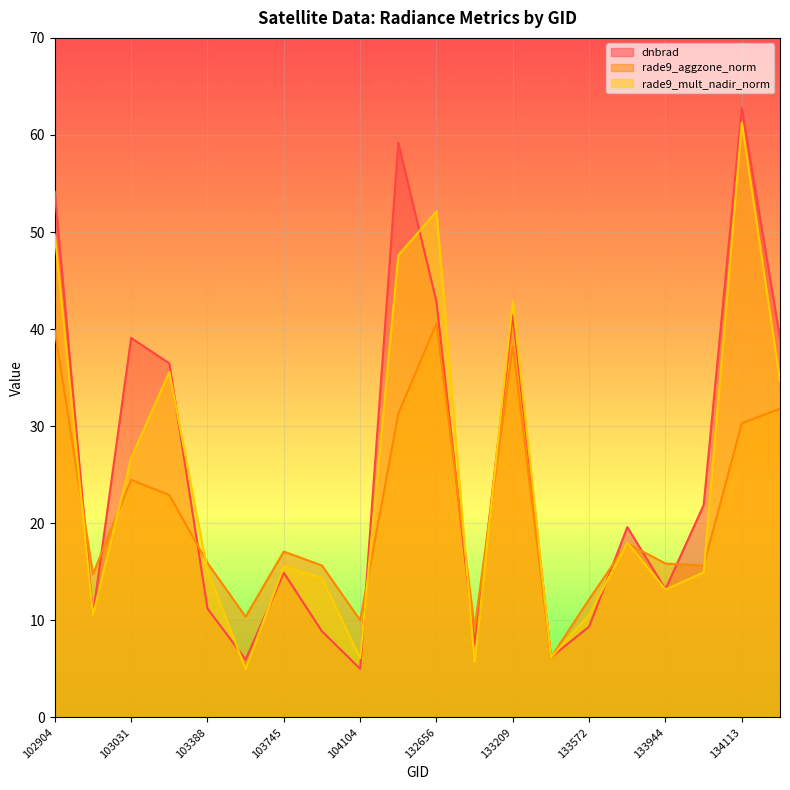

What is the approximate value of dnbrad at 133944?

13.2